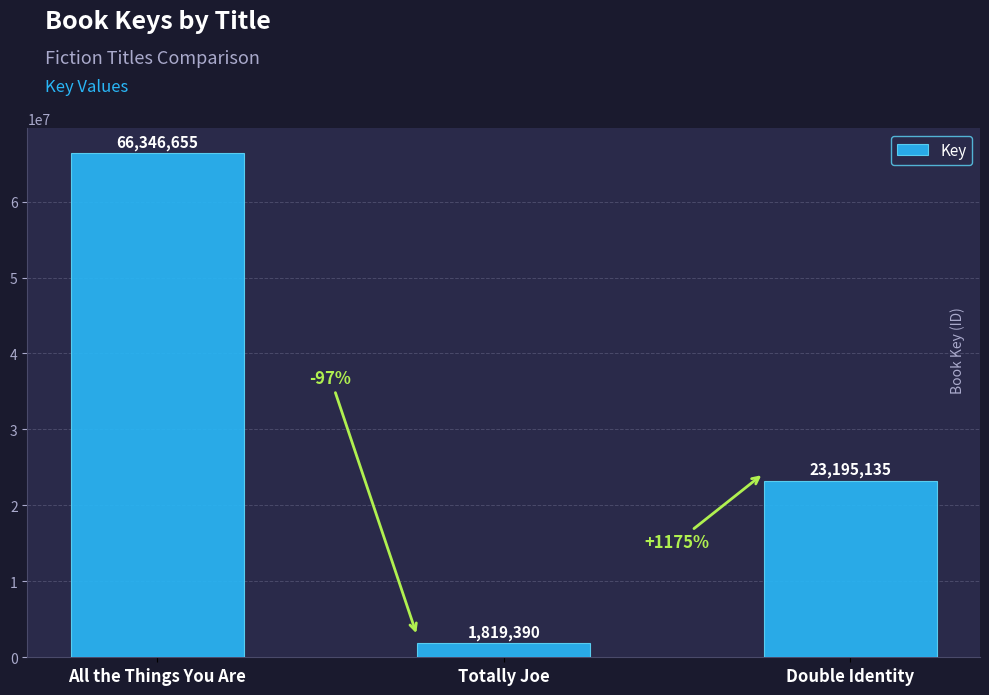

Rank the categories by value from lowest to highest.

Totally Joe, Double Identity, All the Things You Are